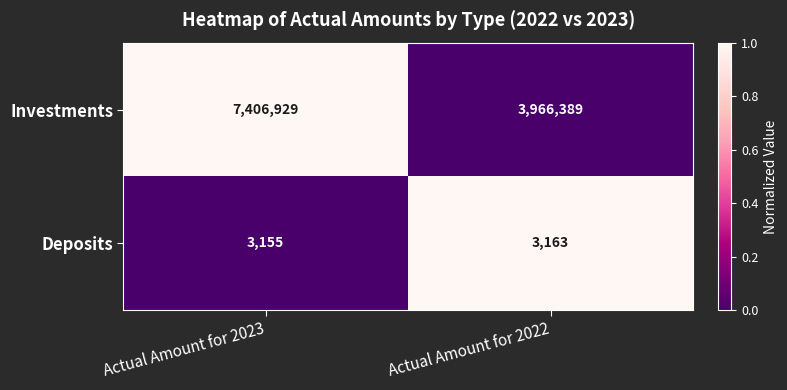

What is the maximum value shown in the chart?

7406929